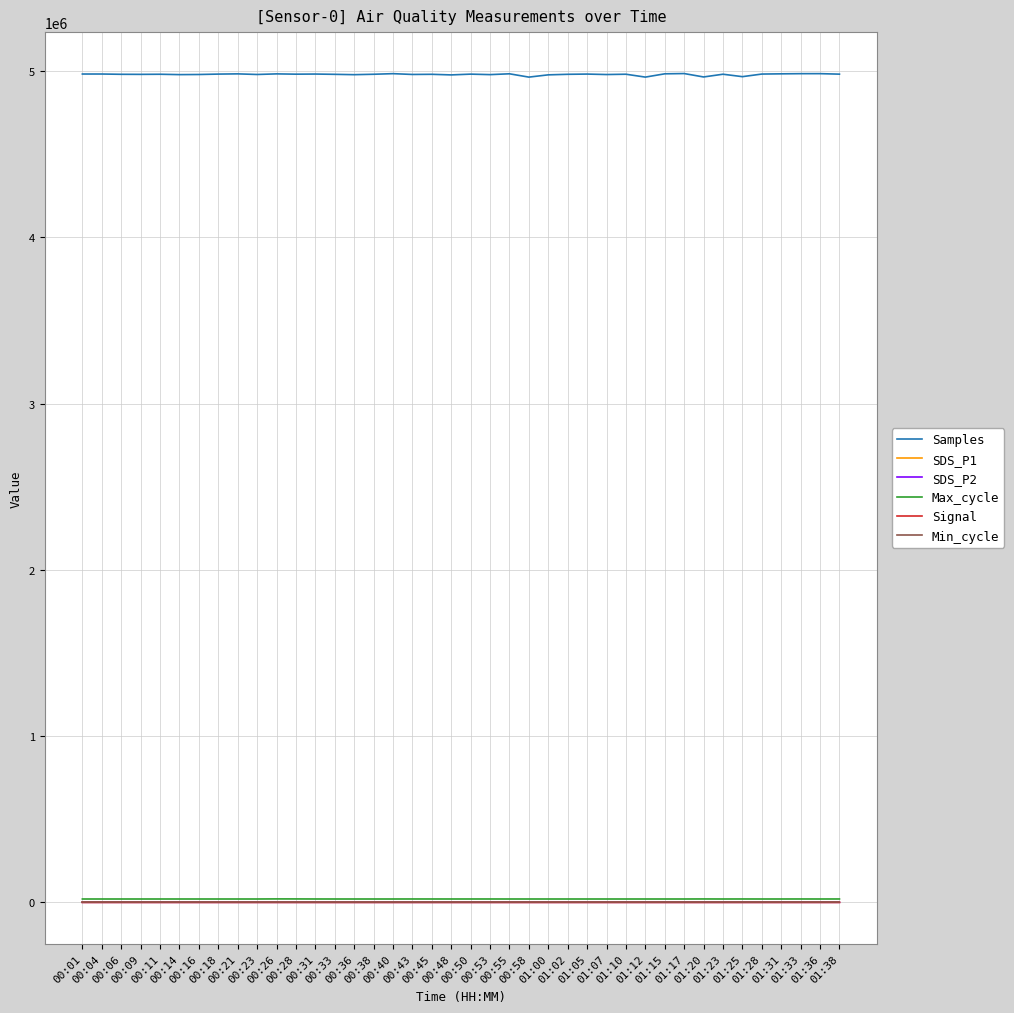

Which series has the largest total across all categories?

Samples